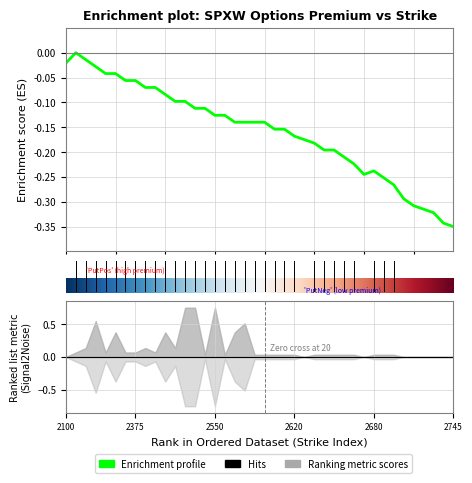

Is it true that the value at 32 is -0.3?

True